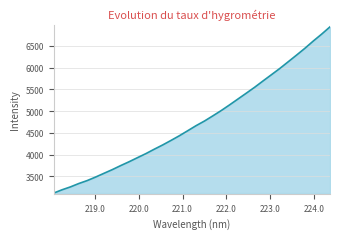

What is the difference between the maximum and minimum values?

3817.2